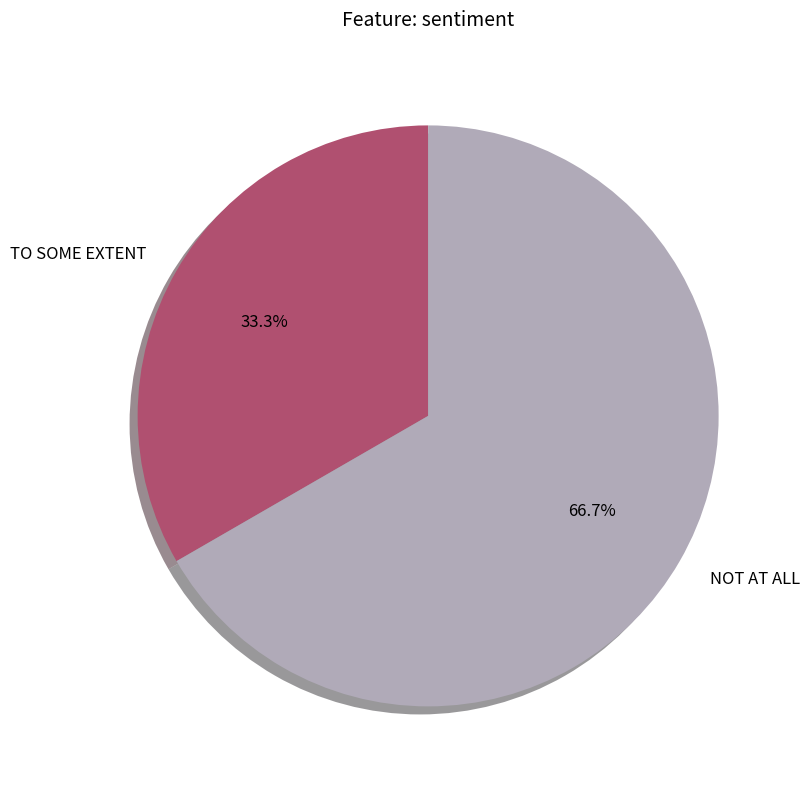

Rank the categories by value from lowest to highest.

TO SOME EXTENT, NOT AT ALL